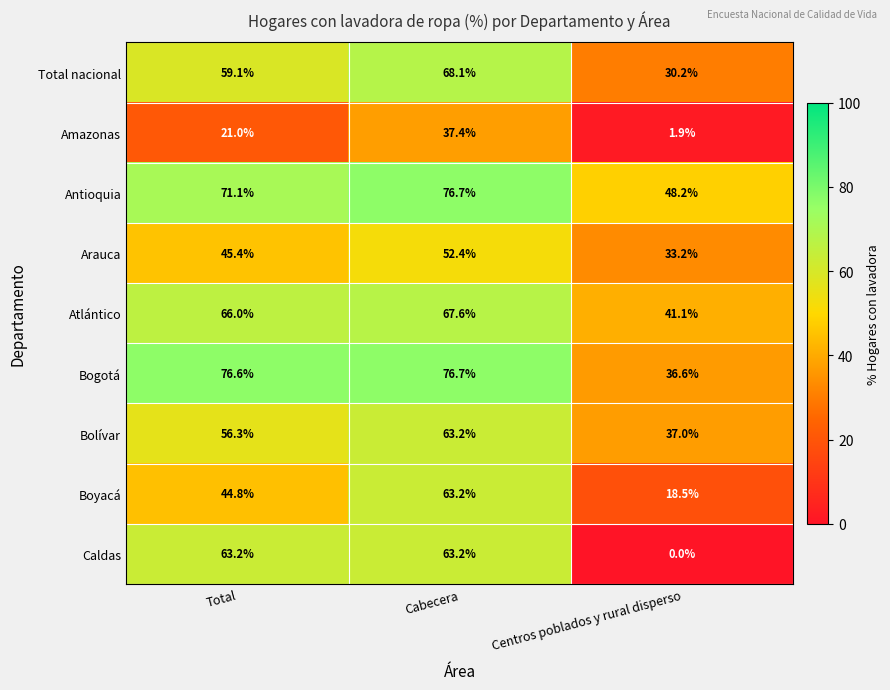

At Centros poblados y rural disperso, list the series in order from smallest to largest.

Caldas, Amazonas, Boyacá, Total nacional, Arauca, Bogotá, Bolívar, Atlántico, Antioquia